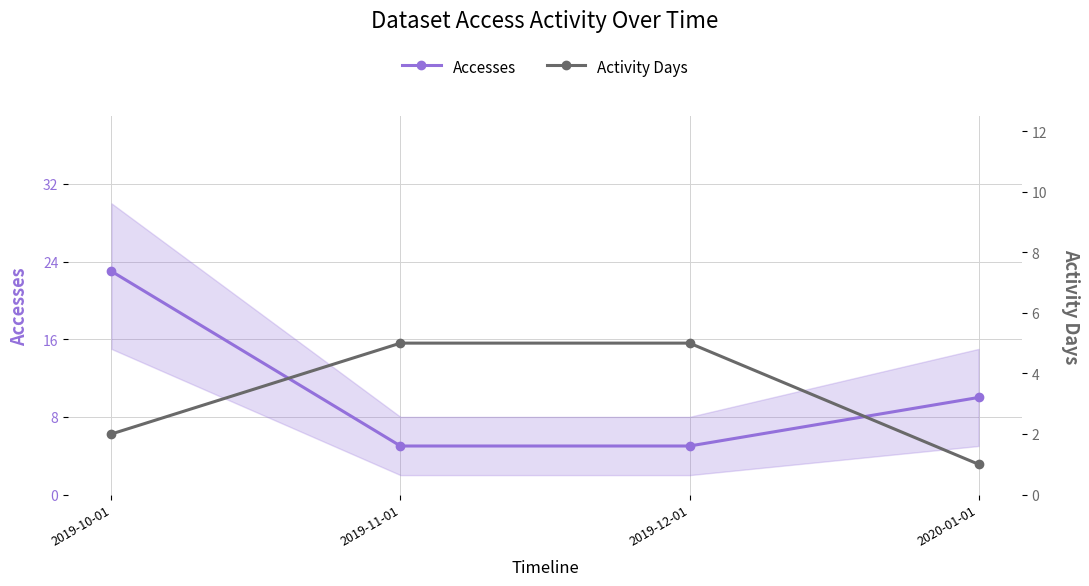

Which series changed the most between 2019-10-01 and 2019-11-01?

Accesses